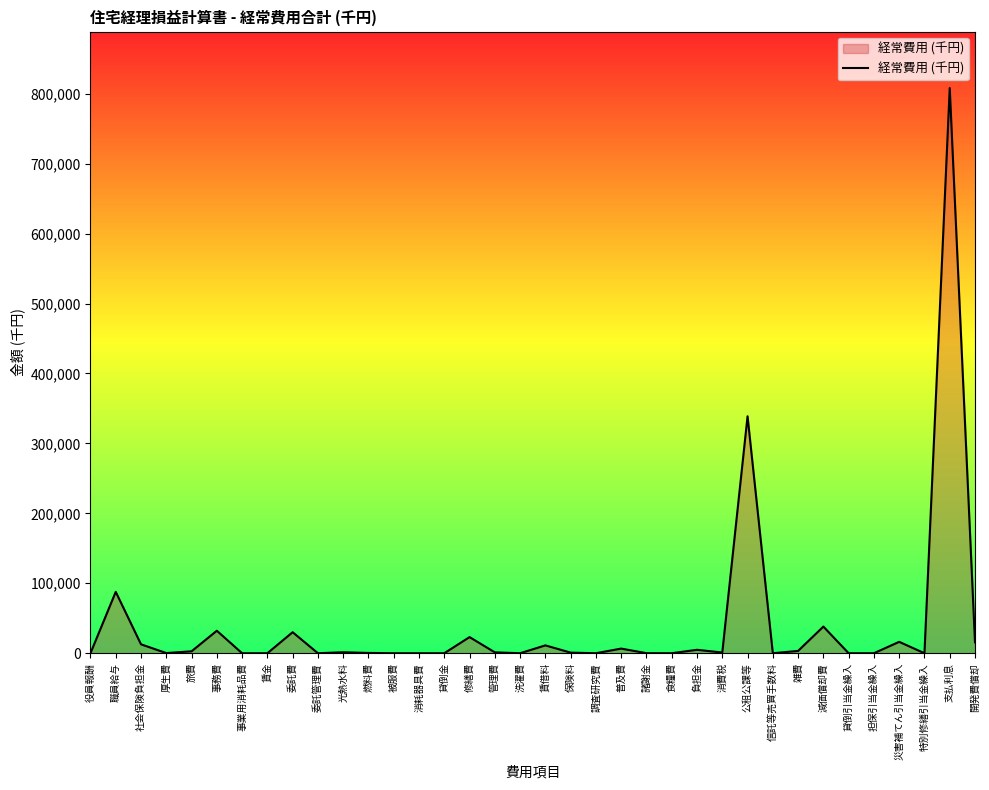

What is the difference between the maximum and minimum values?

808140